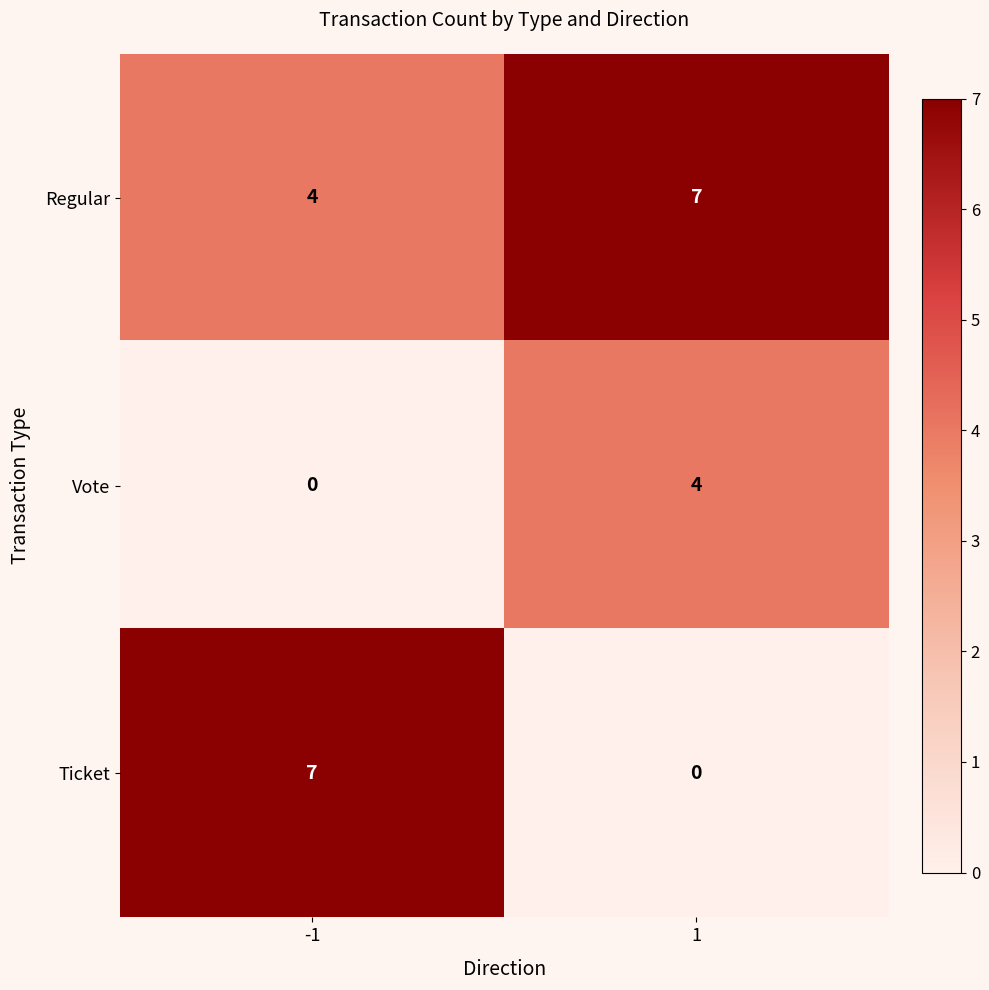

Reading left to right, transcribe all the data shown in this chart.

Regular: 4	7
Vote: 0	4
Ticket: 7	0